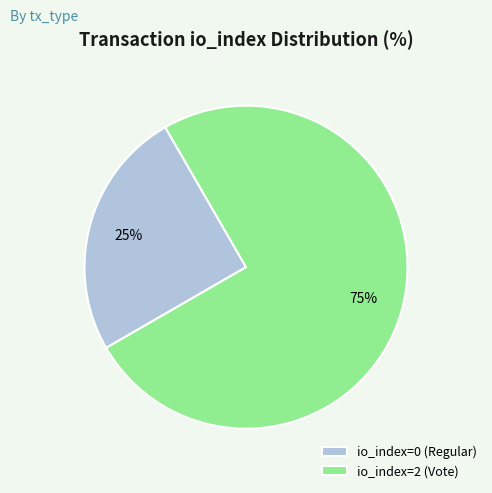

To the nearest percent, what is the difference between the largest and smallest slice percentages?

50%